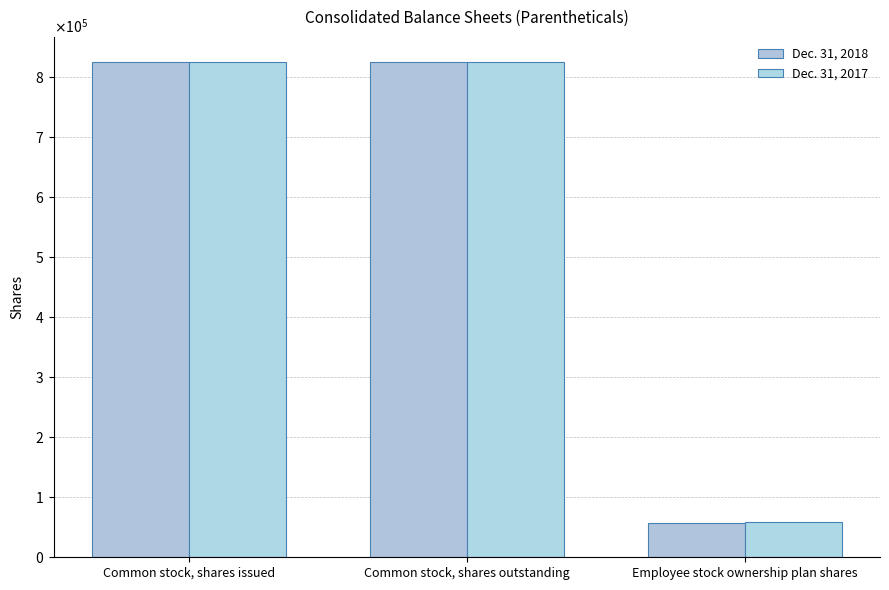

What are all the series names shown in the legend?

Dec. 31, 2018, Dec. 31, 2017